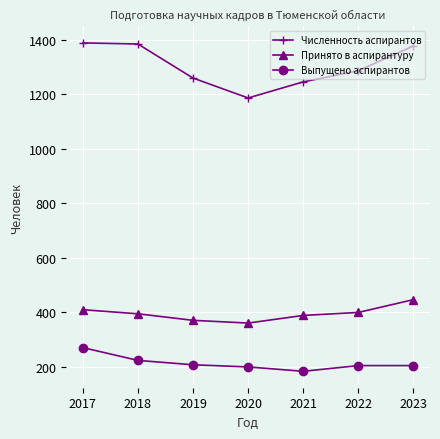

How many series are shown in this chart?

3